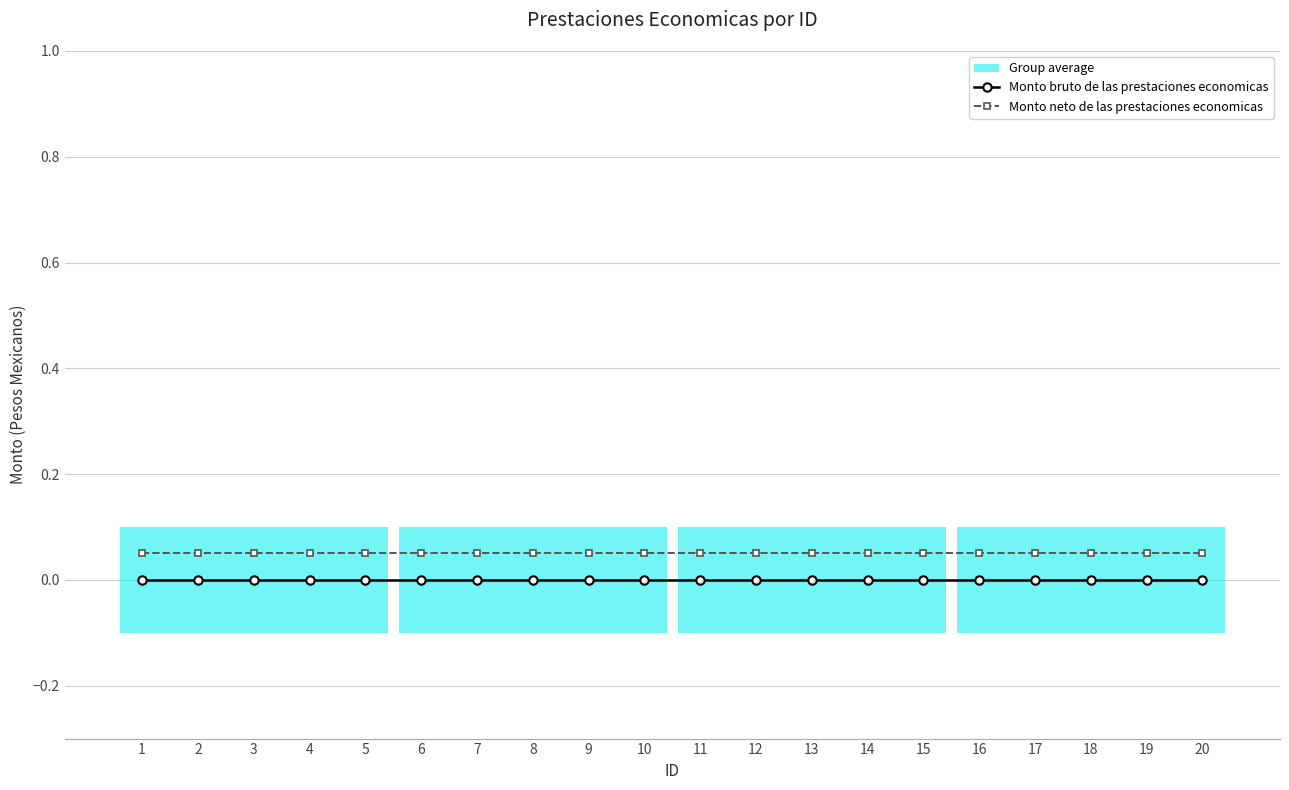

List the series in order of their peak value, highest first.

Monto neto de las prestaciones economicas, Monto bruto de las prestaciones economicas